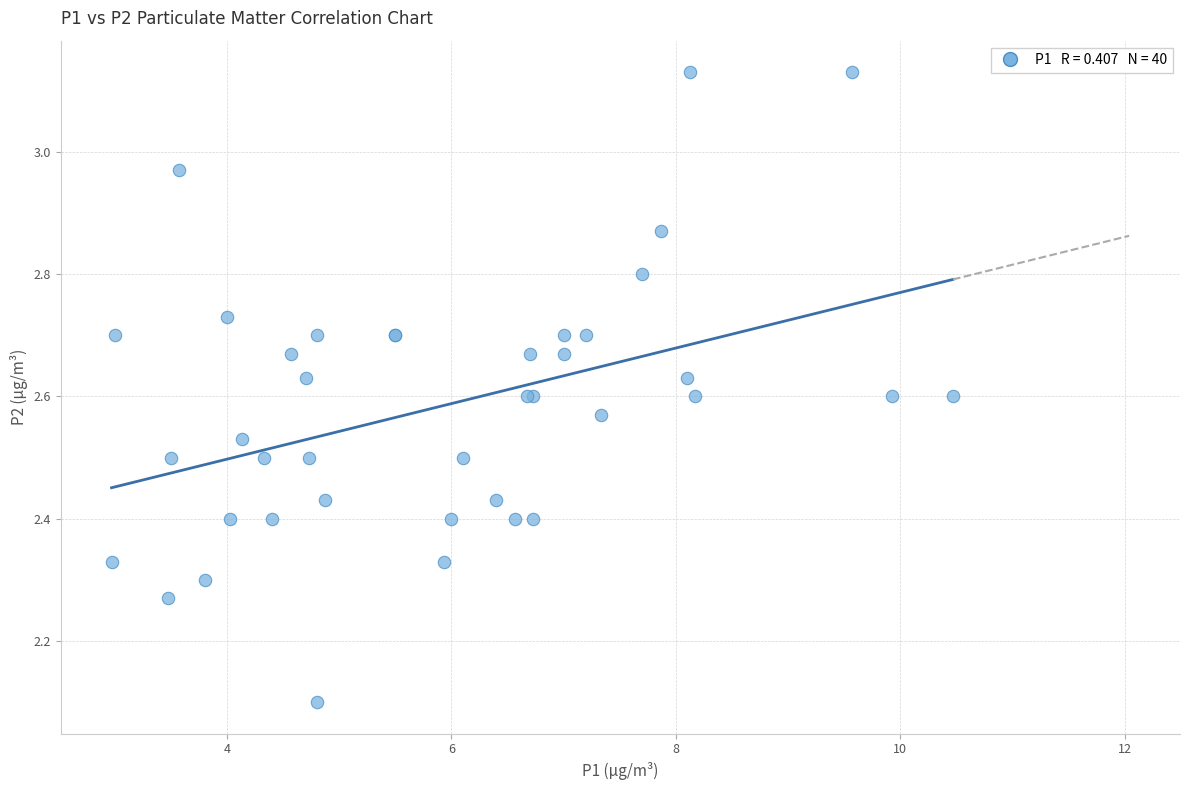

What Y value in the scatter plot is closest to 2?

2.1